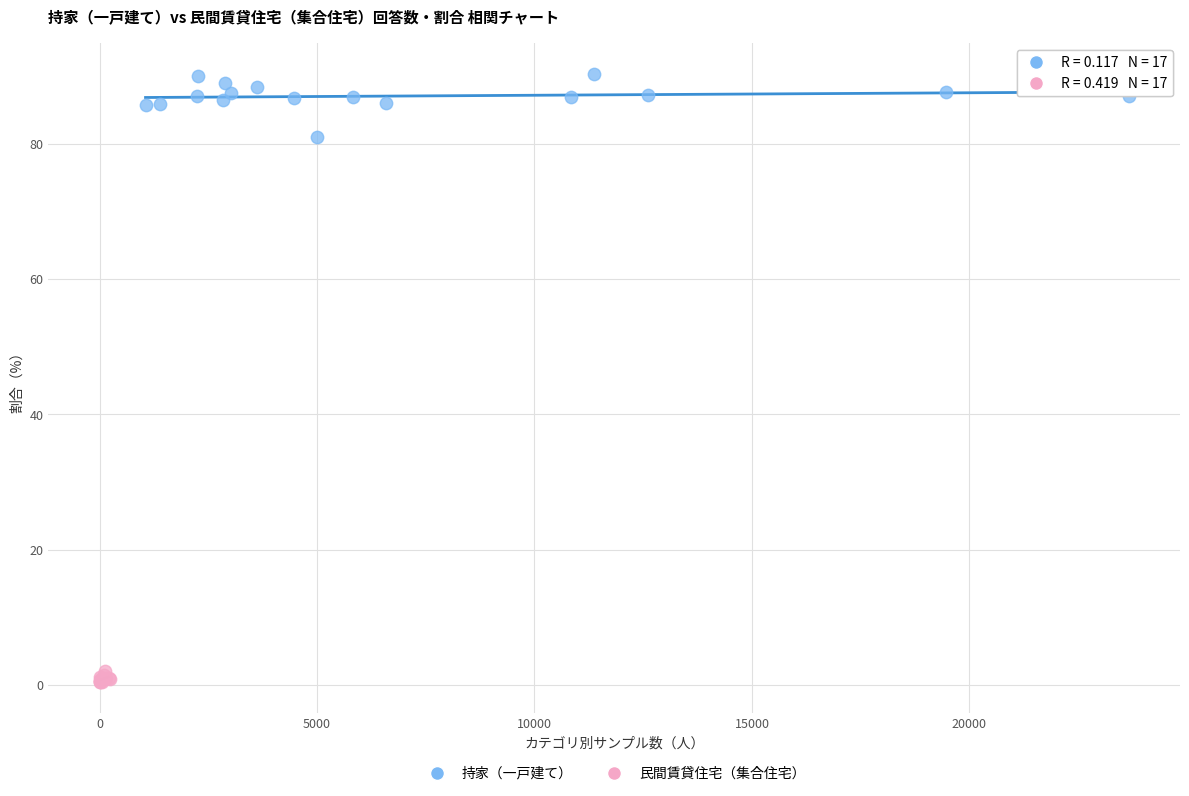

Which series contains the highest Y value?

持家（一戸建て）